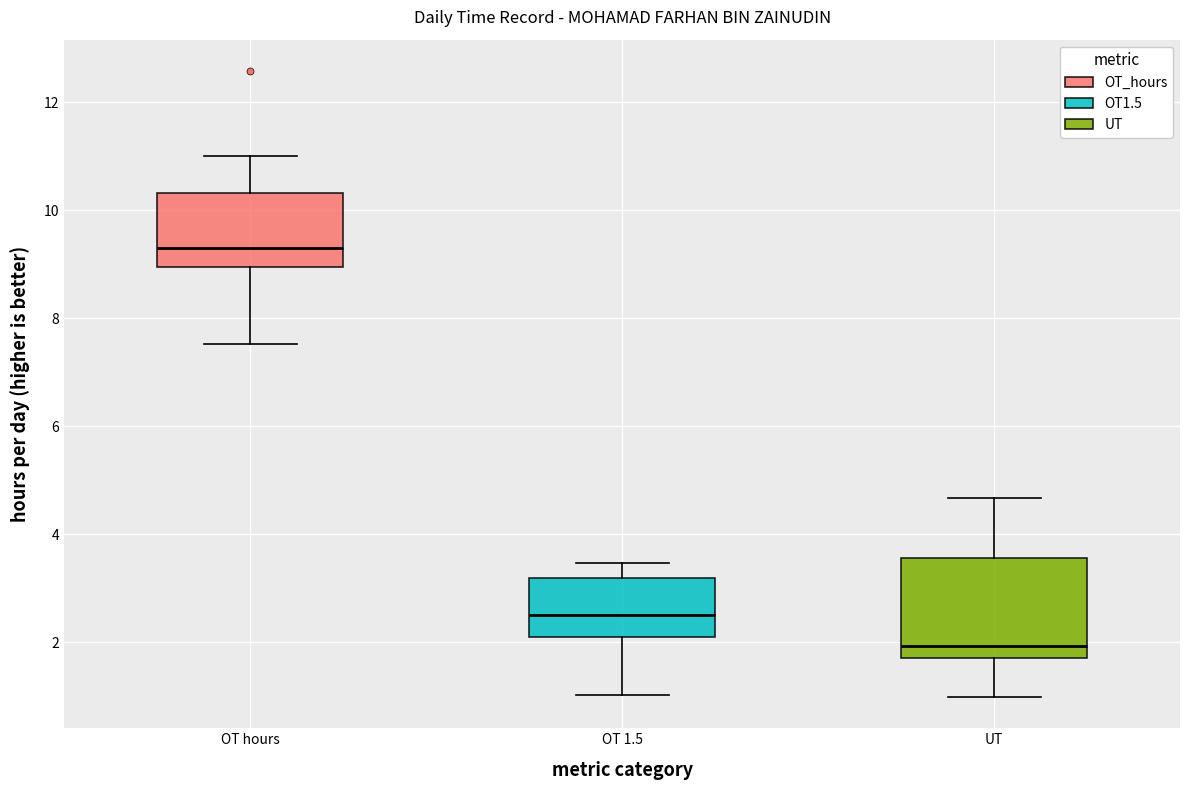

Where does the lower whisker of the box for UT end on the y-axis? The values are not printed on the chart, so give them approximately, as read against the axis.

1.0